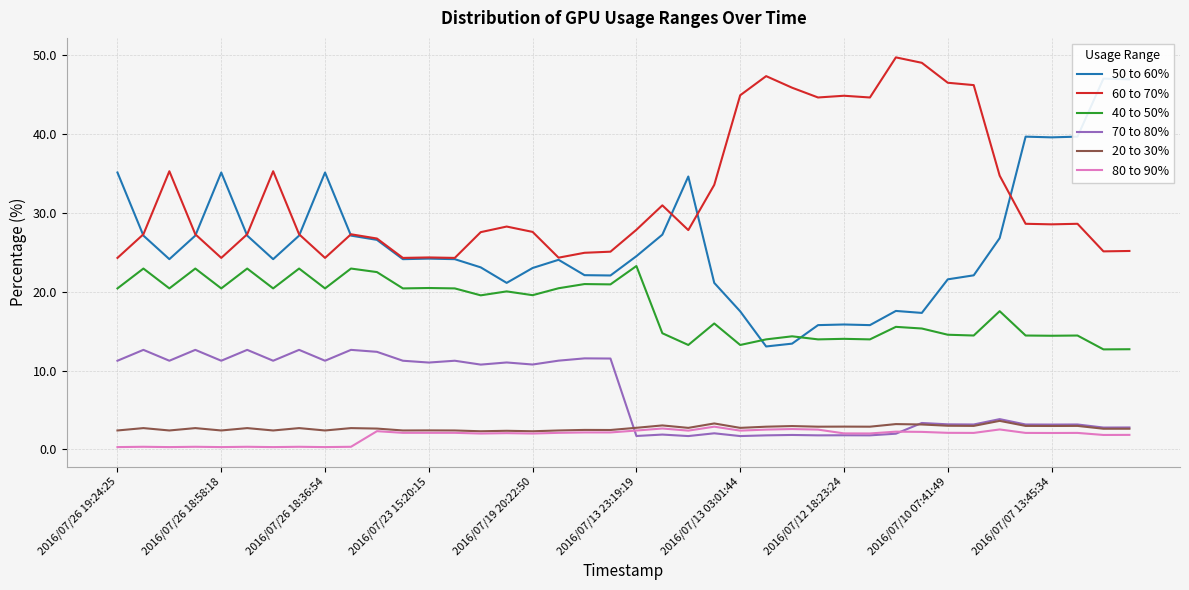

What is the sum of all 40 to 50% values?

719.2